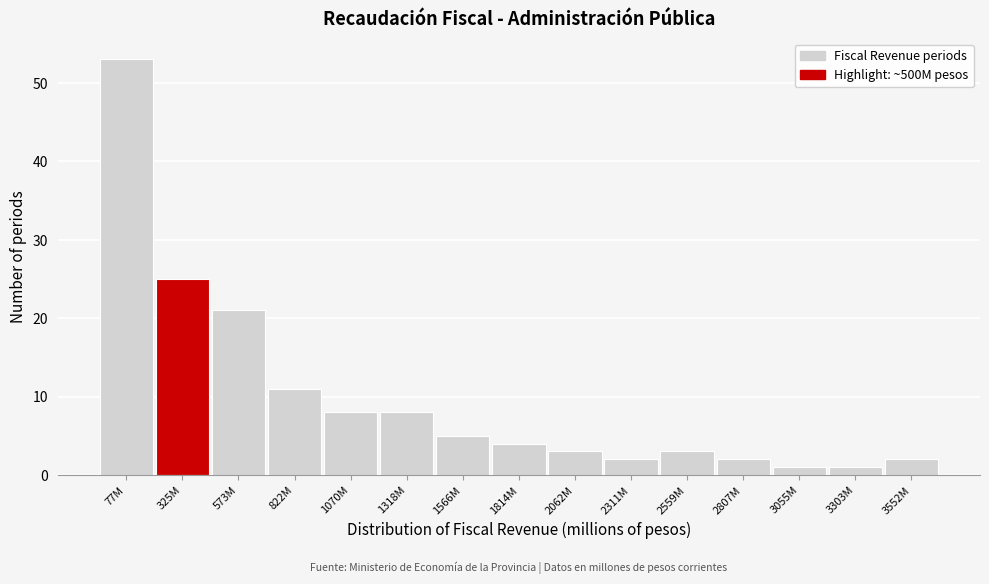

Reading left to right, transcribe all the data shown in this chart.

53	25	21	11	8	8	5	4	3	2	3	2	1	1	2